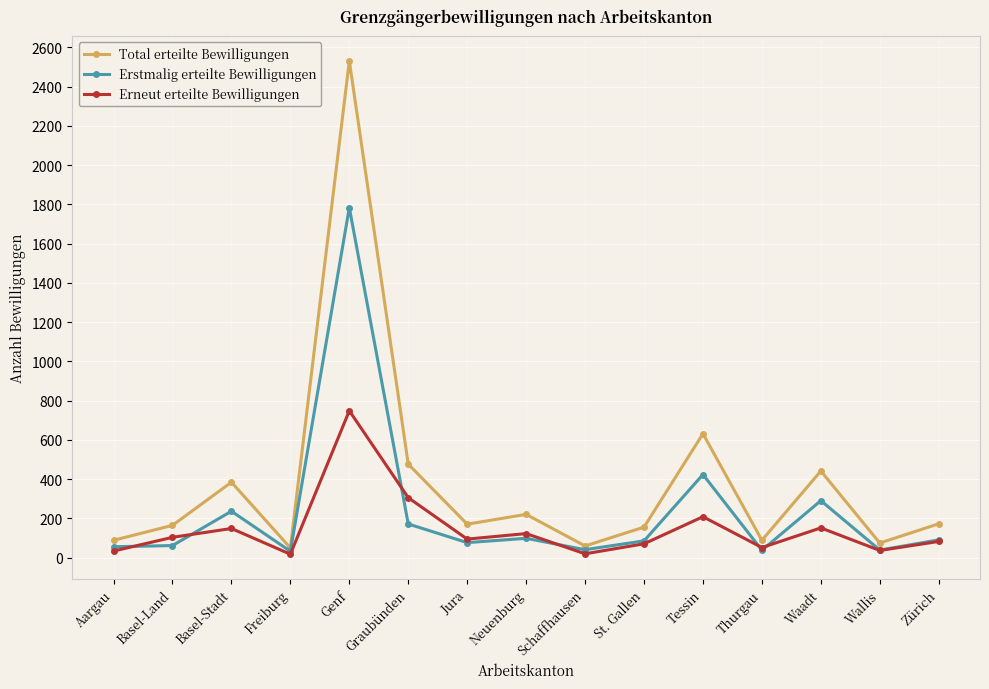

What is the approximate value of Erneut erteilte Bewilligungen at Aargau?

33